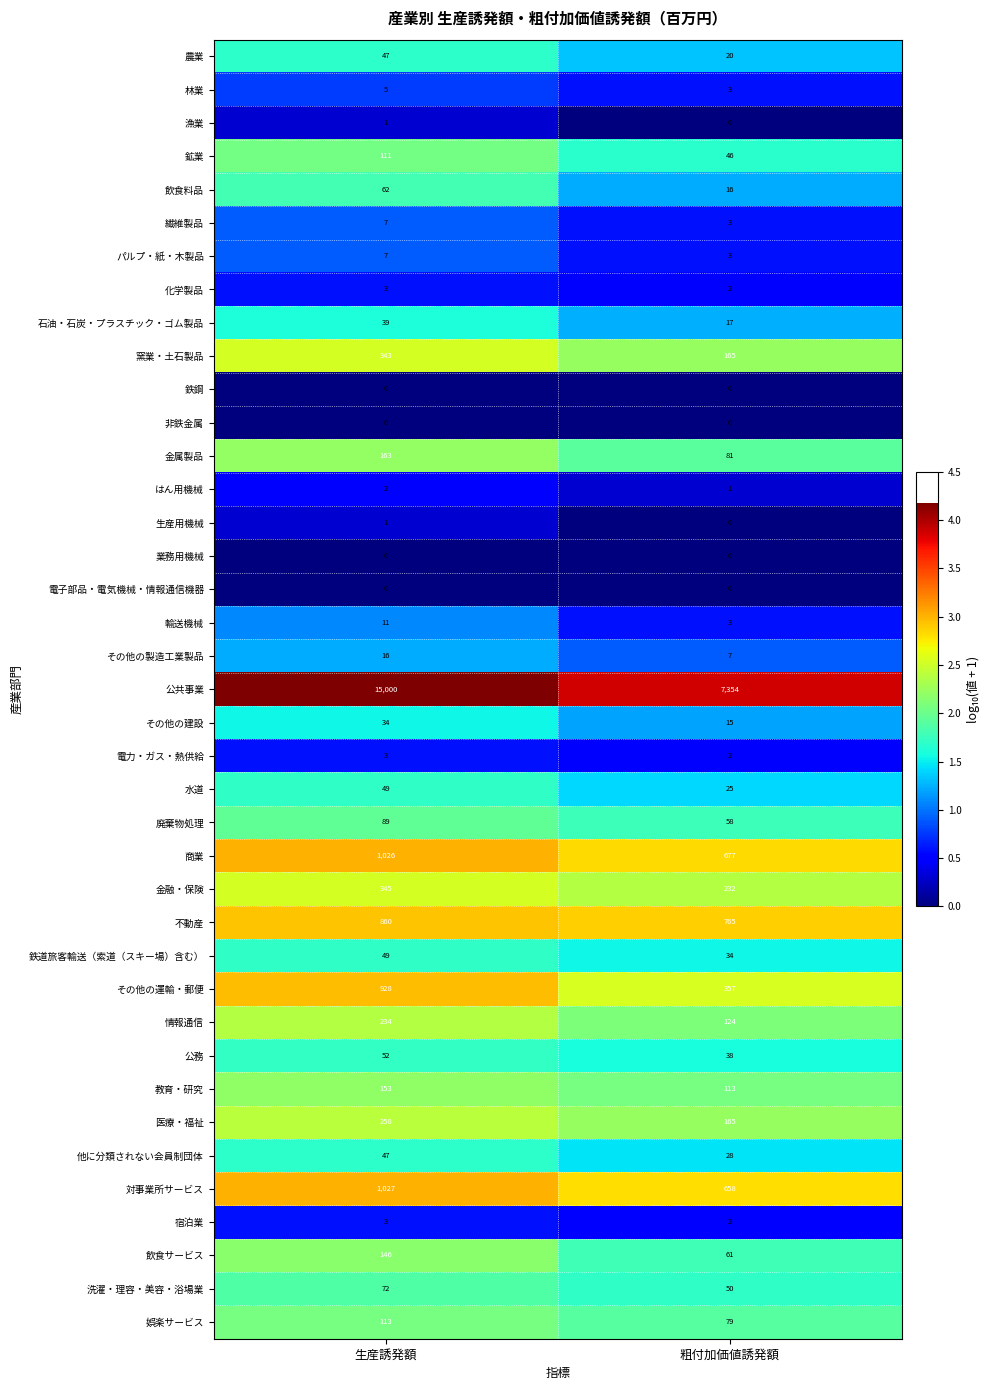

What is the total value across all series at 生産誘発額?

21306